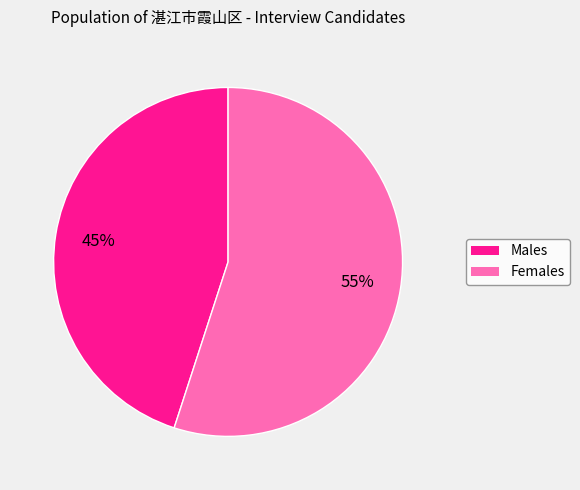

To the nearest percent, what is the average slice percentage?

50%